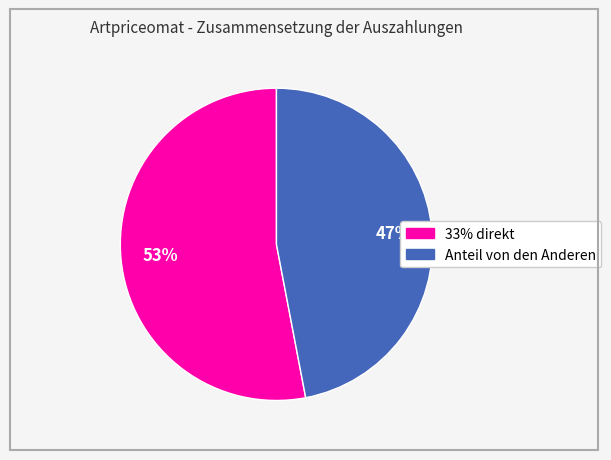

What percentage is the Anteil von den Anderen slice, to the nearest percent?

47%